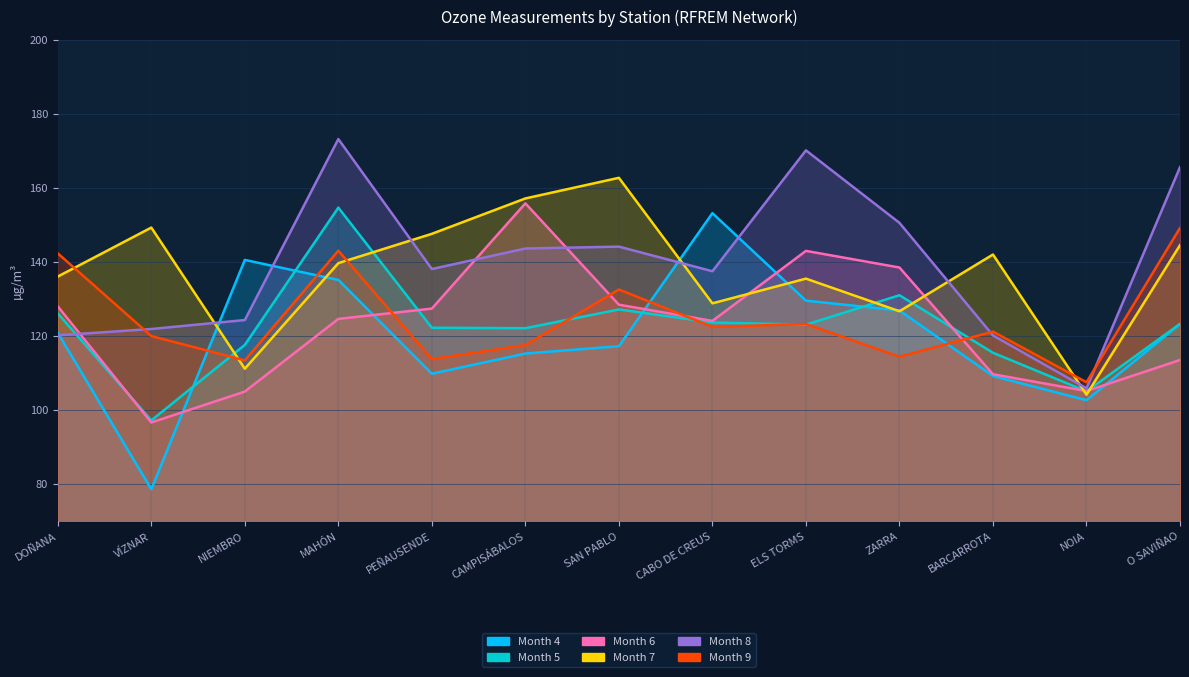

What is the spread (max minus min) of values at CAMPISÁBALOS?

41.9